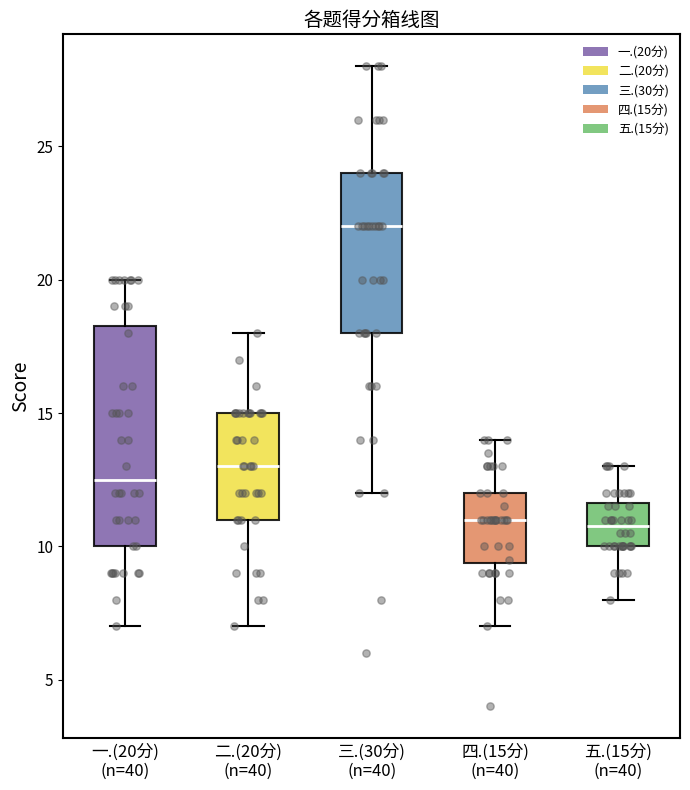

Where is the lower edge of the box for 三.(30分) (n=40) on the y-axis? The values are not printed on the chart, so give them approximately, as read against the axis.

18.0